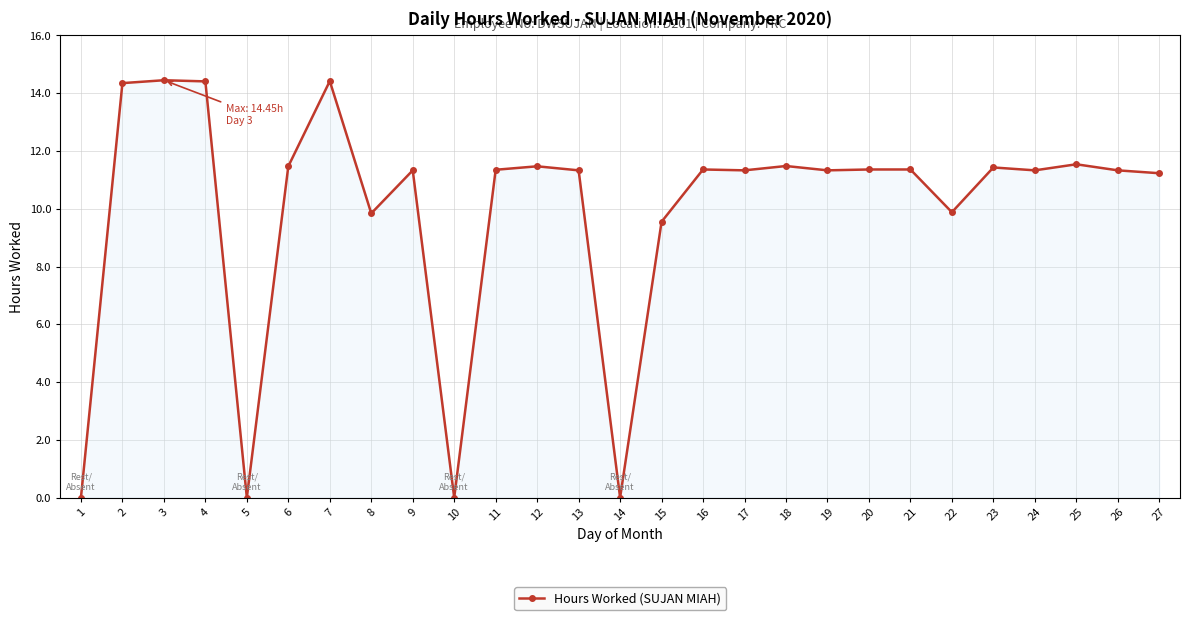

What is the value of the 9th point from the left?

11.3